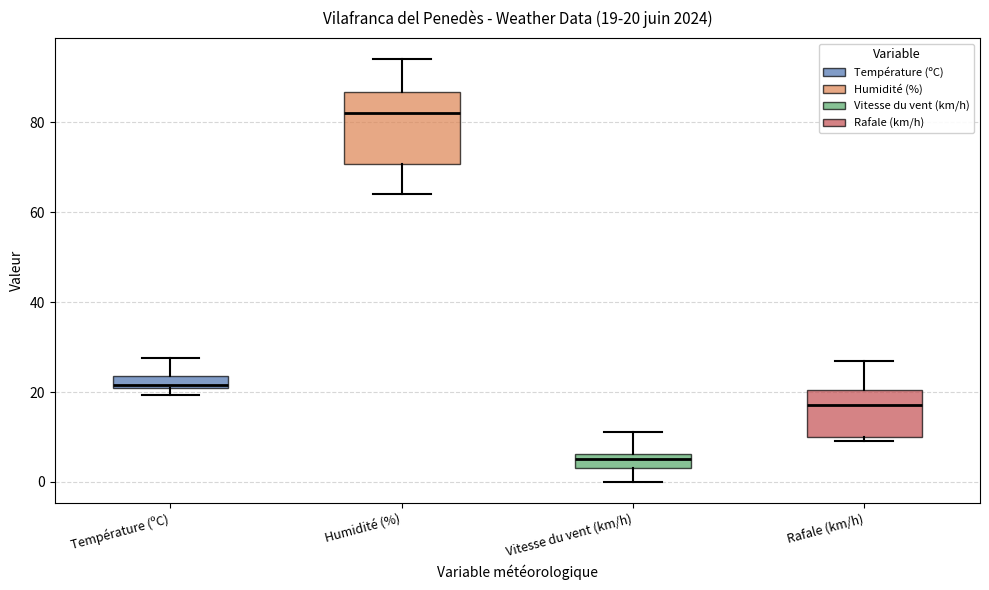

Which box has the highest median line?

Humidité (%)